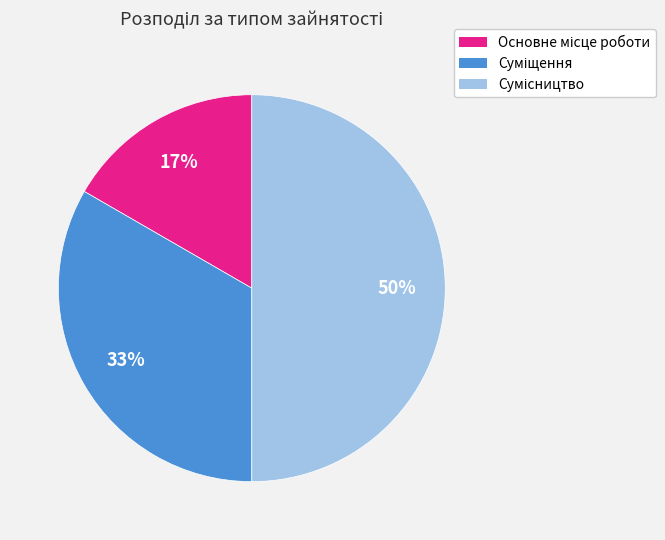

To the nearest percent, what is the difference between the largest and smallest slice percentages?

33%